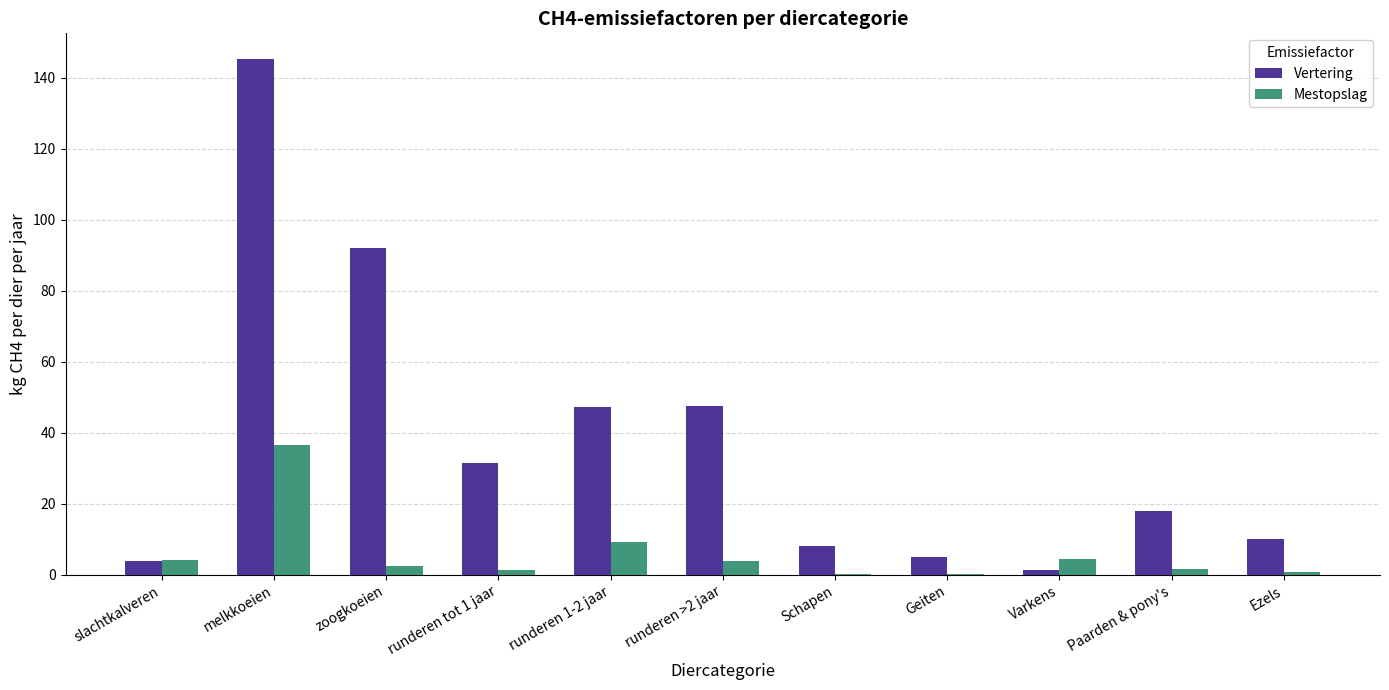

Which series has the widest spread of values?

Vertering